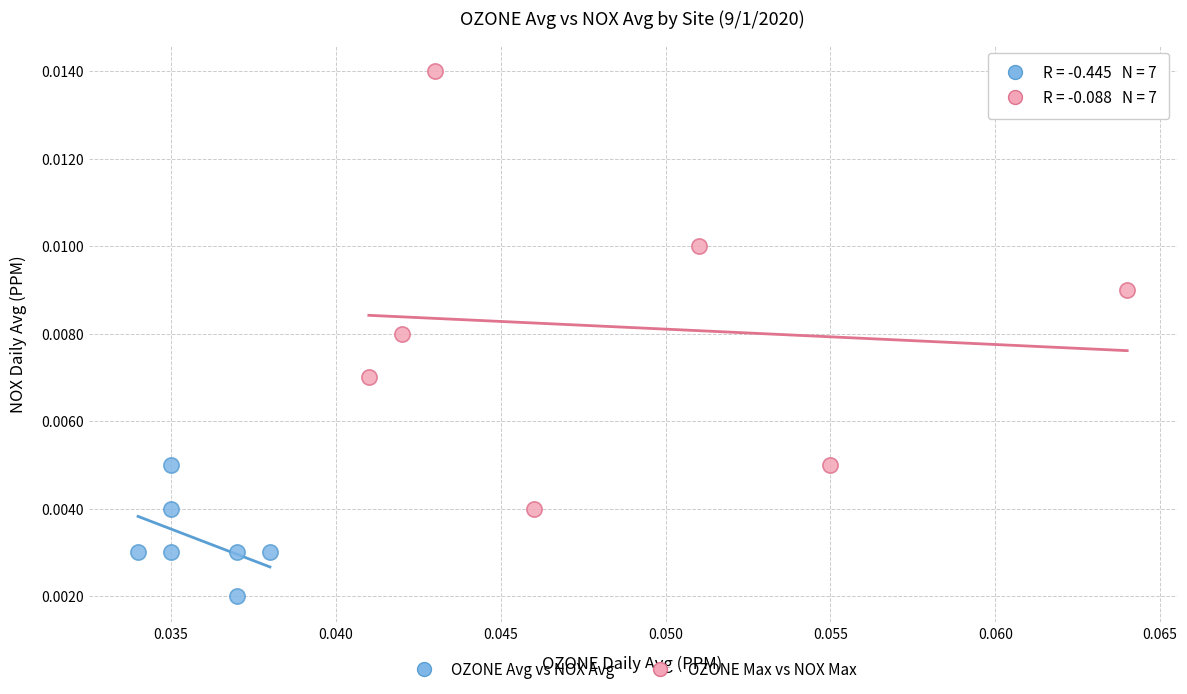

Which series reaches the minimum Y coordinate?

OZONE Avg vs NOX Avg